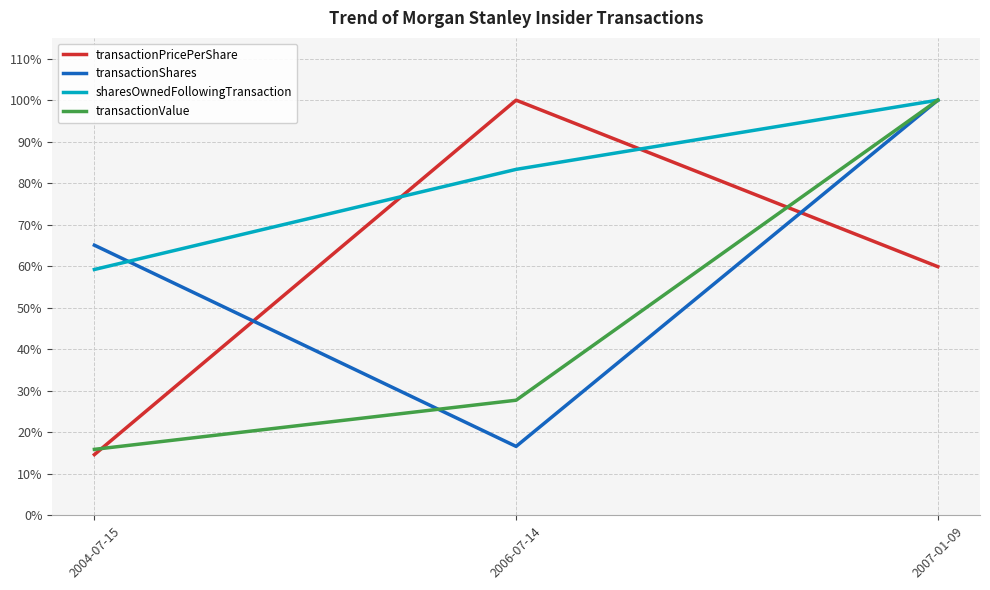

List the labels in order of transactionPricePerShare value, smallest first.

2004-07-15, 2007-01-09, 2006-07-14